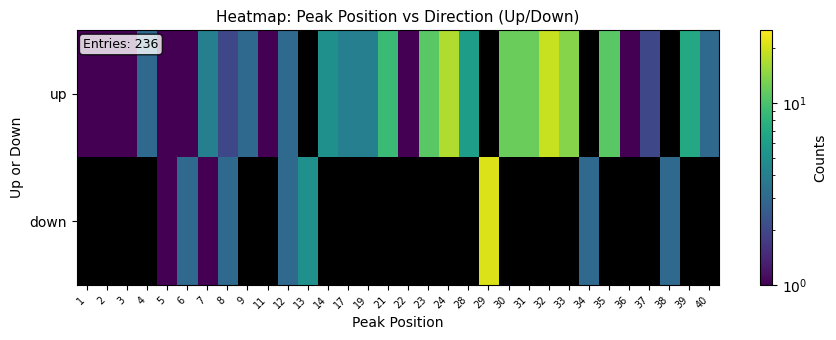

List the series in order of their overall mean, highest first.

up, down